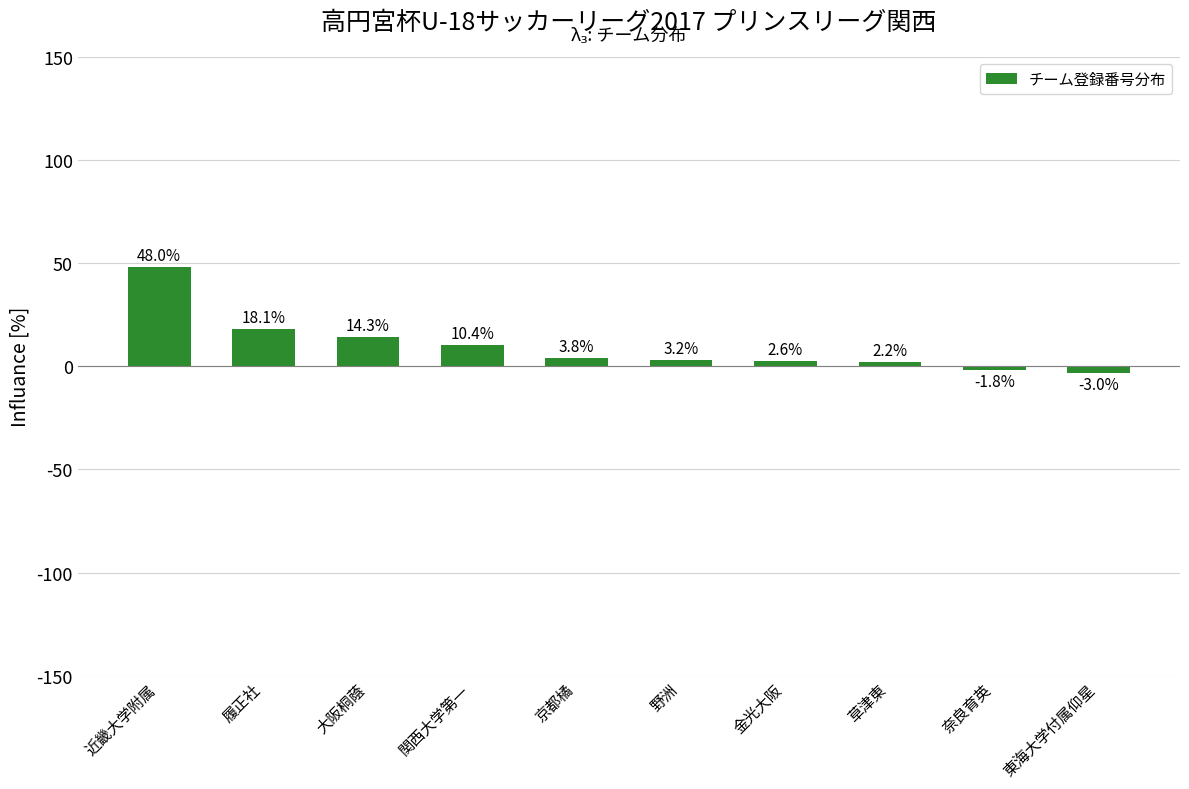

What is the value of the 8th bar from the left?

2.2